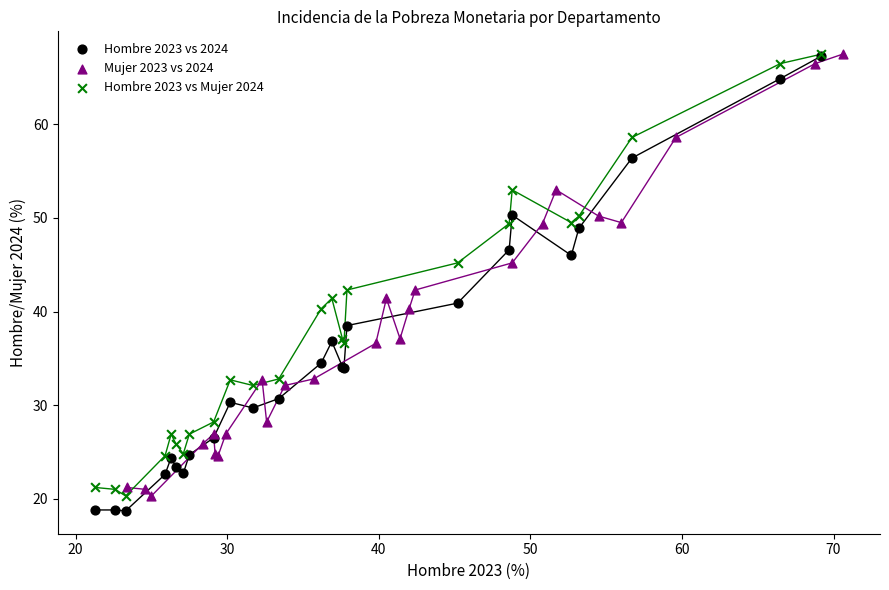

Which series reaches the minimum Y coordinate?

Hombre 2023 vs 2024